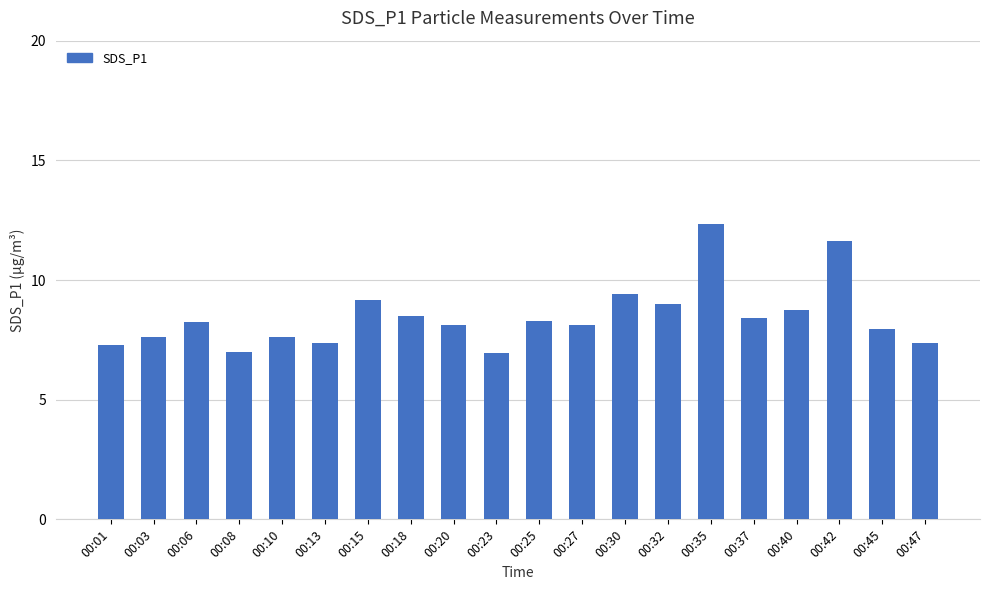

The chart shows a value of 3.9 at 00:10. True or false?

False